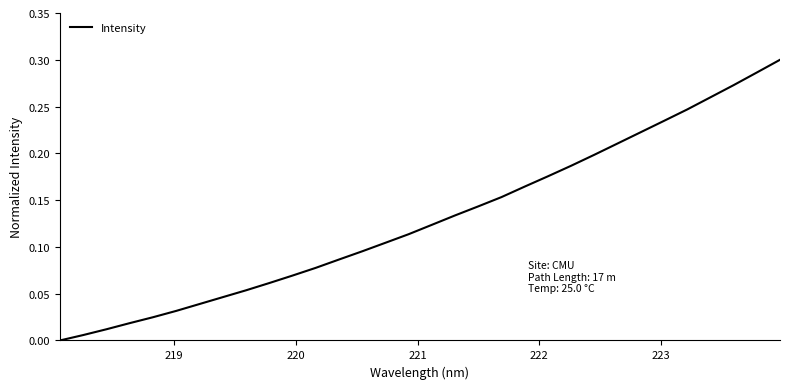

Does the chart have visible grid lines?

No